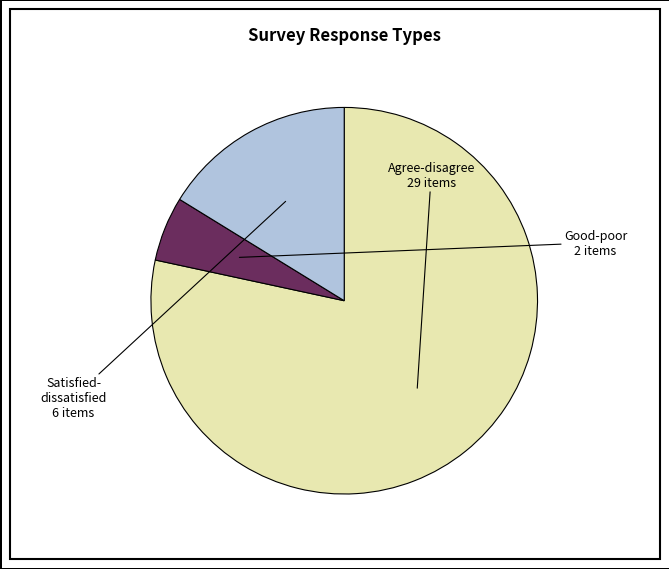

How many slices are in this pie chart?

3